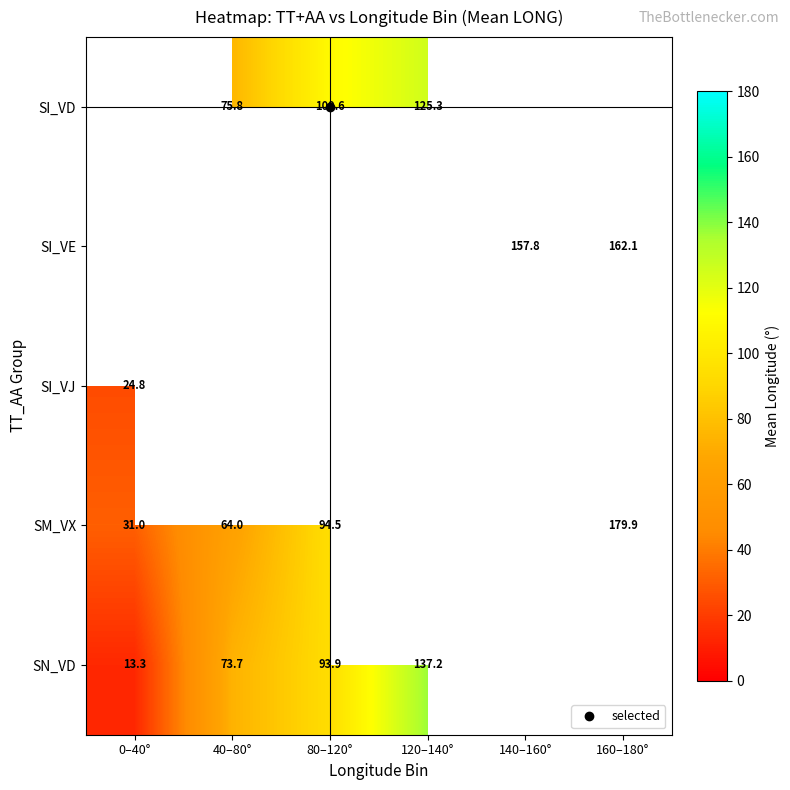

At which label does SI_VD first exceed 125?

120–140°